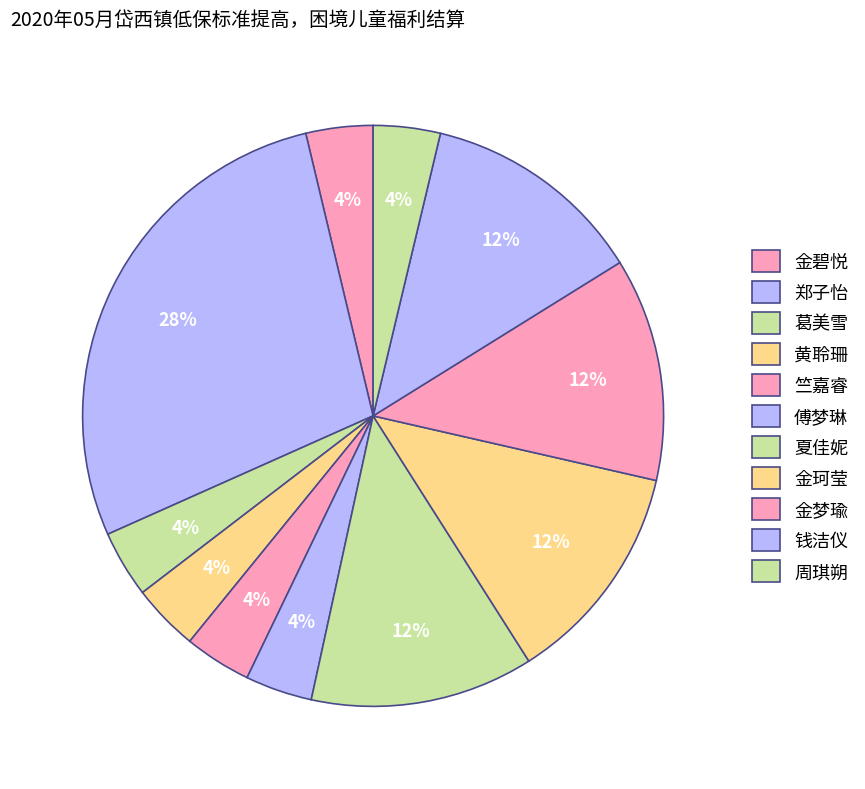

How many segments does this pie chart have?

11